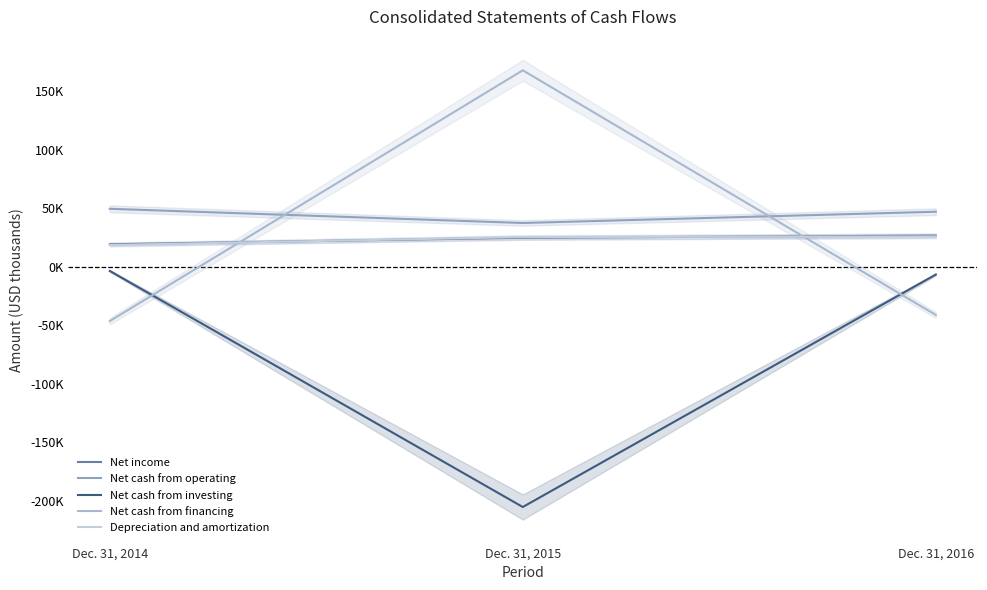

Is the value of Net cash from financing at Dec. 31, 2014 greater than the value of Net income at Dec. 31, 2015?

No